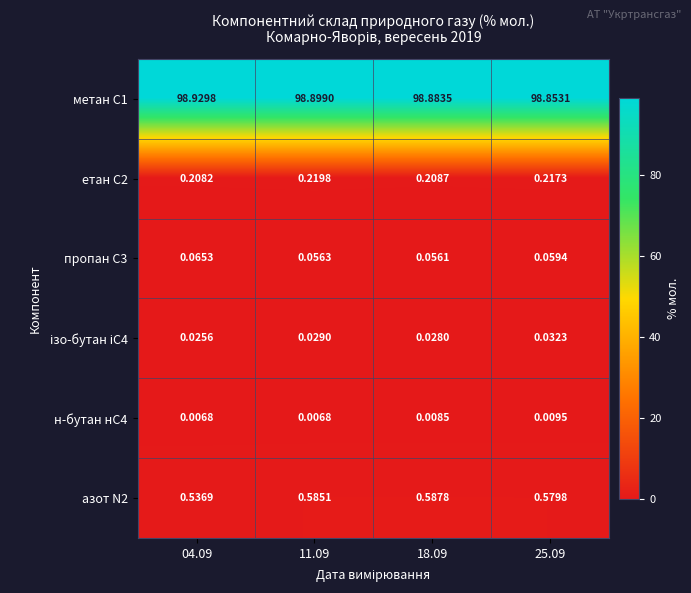

Is the value of етан C2 at 18.09 greater than the value of пропан C3 at 11.09?

Yes